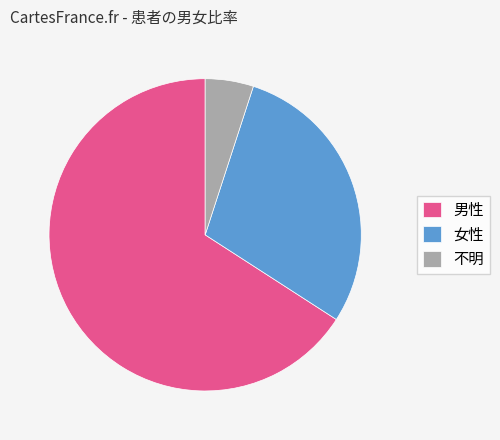

Is 女性 the majority of the pie?

No